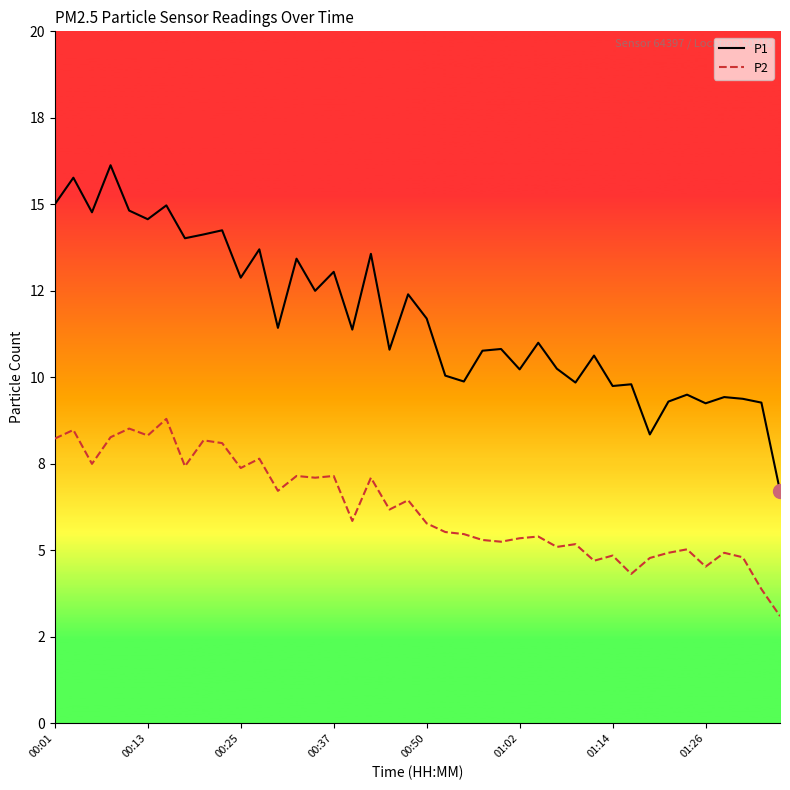

Which series has the largest total across all categories?

P1